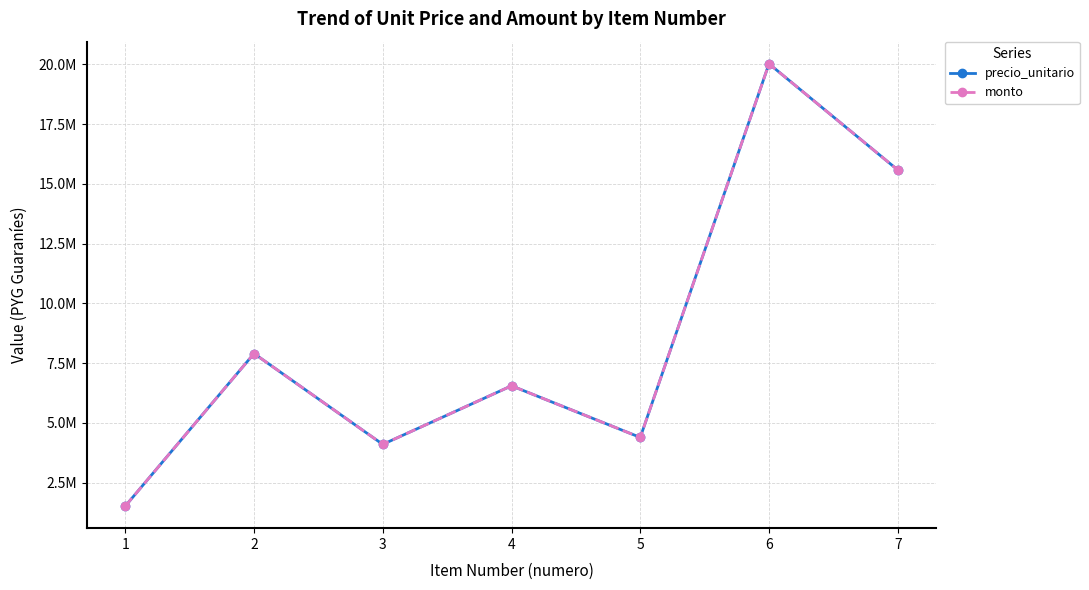

Which series has the largest range (max minus min)?

precio_unitario